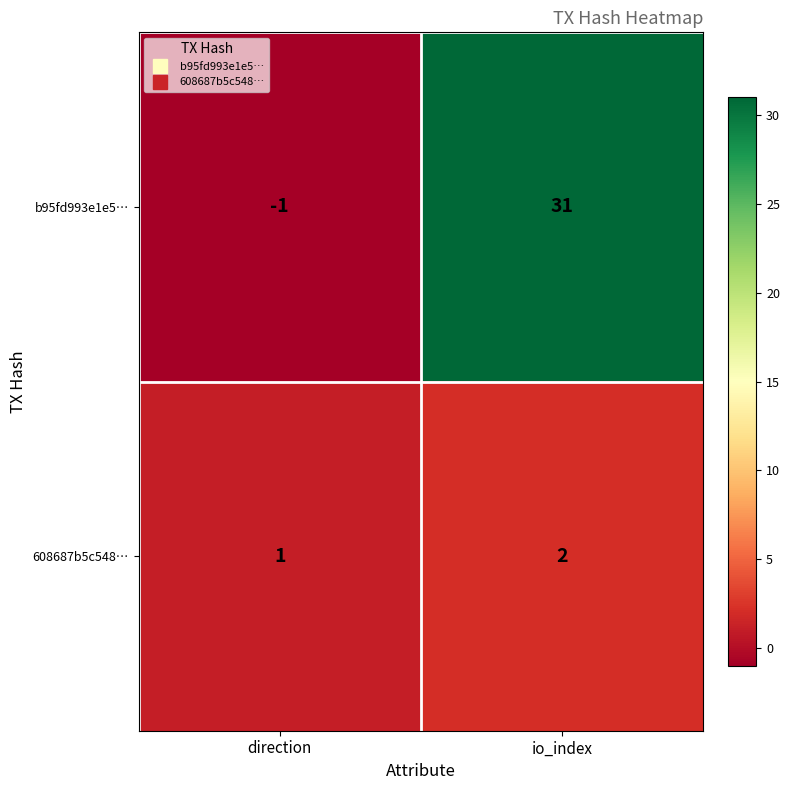

Is it true that b95fd993e1e5… equals 31 at io_index?

True